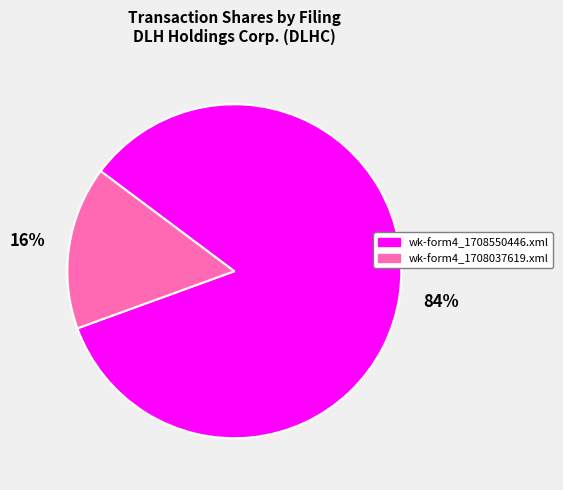

To the nearest percent, what percentage of the pie is wk-form4_1708037619.xml?

16%